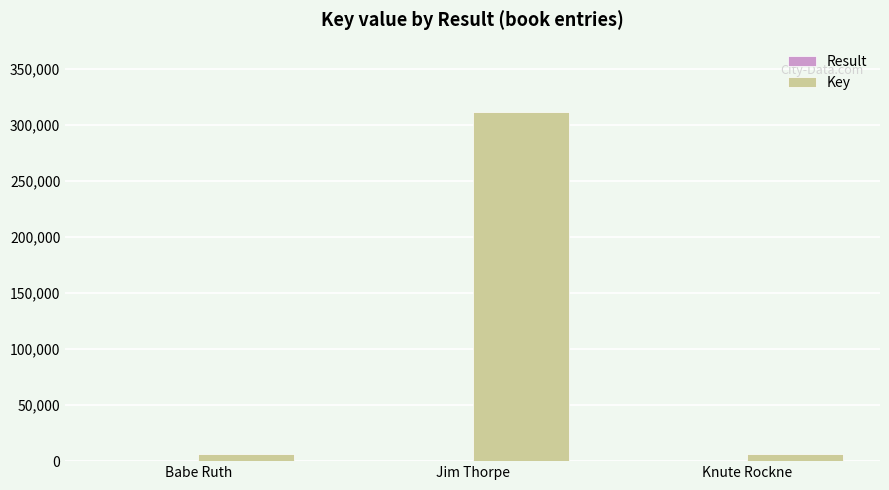

Which series has the largest total across all categories?

Key